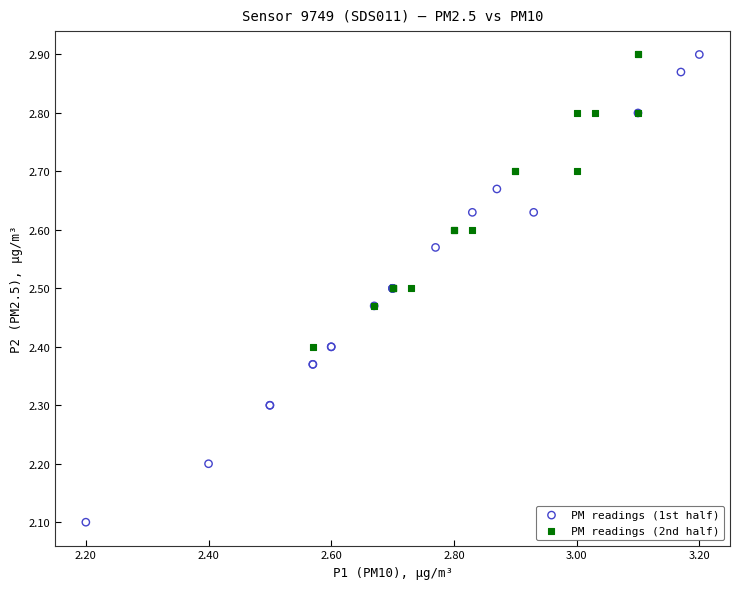

Which series has the largest Y range (max minus min)?

PM readings (1st half)